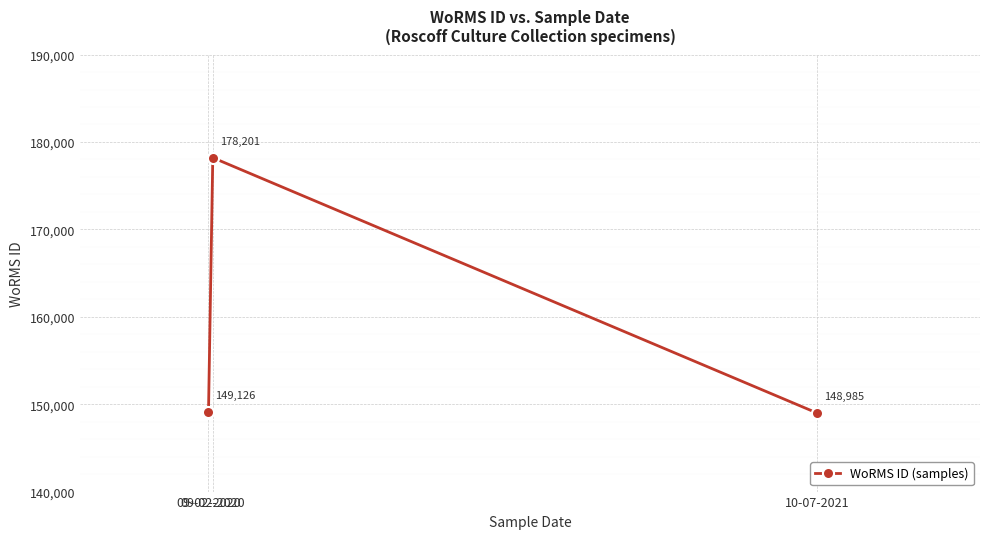

What is the smallest value displayed?

148985